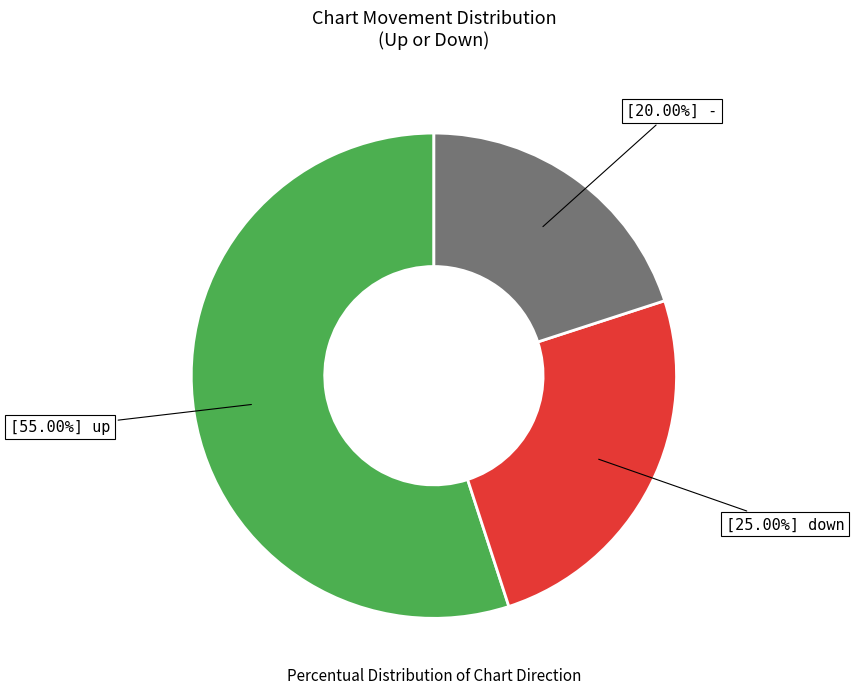

Does any single category account for the majority?

Yes